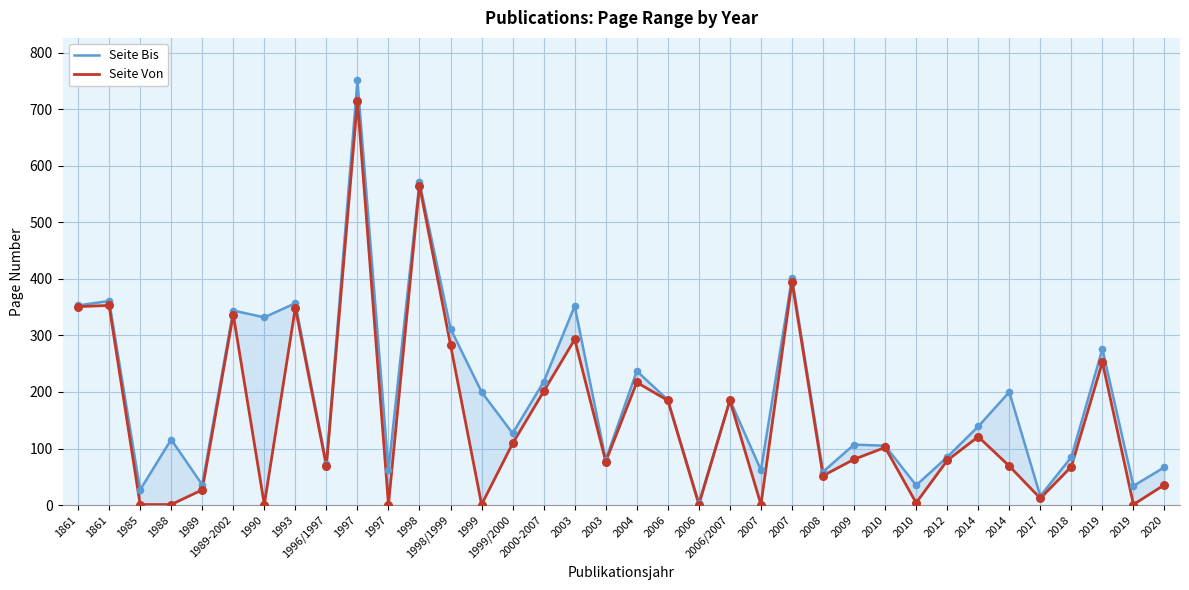

Which series contains the lowest Y value?

Seite Von